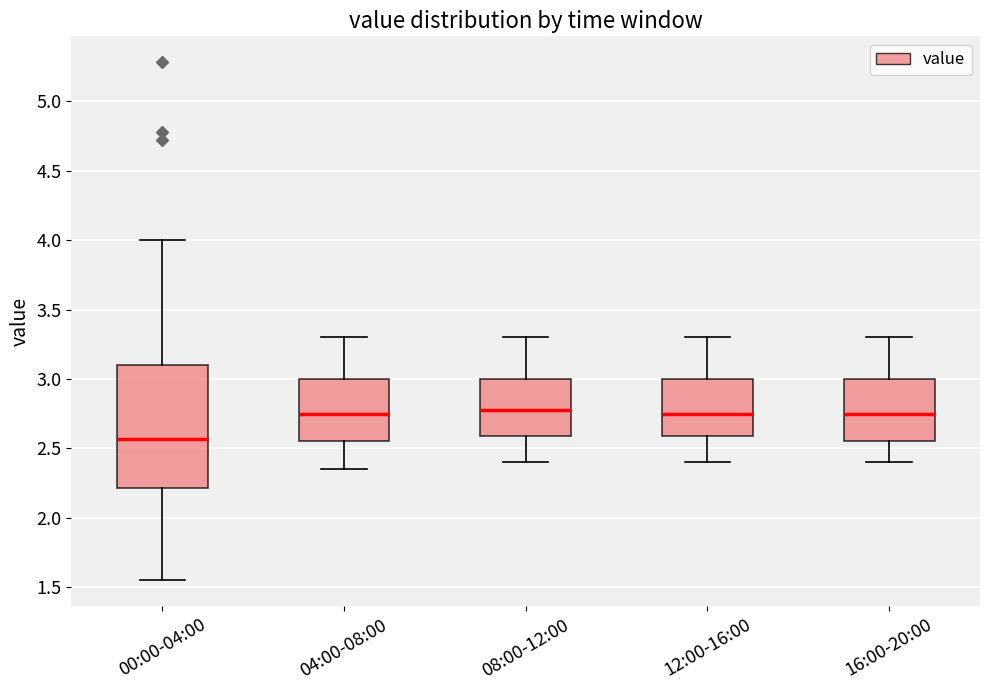

Reading left to right, transcribe this box plot: for each box, give where its median line is, the range the box spans, and where its two whiskers end, as read against the y-axis. The values are not printed on the chart, so give them approximately, as read against the axis.

00:00-04:00: median 2.55, box 2.20 to 3.10, whiskers 1.55 to 4.00
04:00-08:00: median 2.75, box 2.55 to 3.00, whiskers 2.35 to 3.30
08:00-12:00: median 2.80, box 2.60 to 3.00, whiskers 2.40 to 3.30
12:00-16:00: median 2.75, box 2.60 to 3.00, whiskers 2.40 to 3.30
16:00-20:00: median 2.75, box 2.55 to 3.00, whiskers 2.40 to 3.30